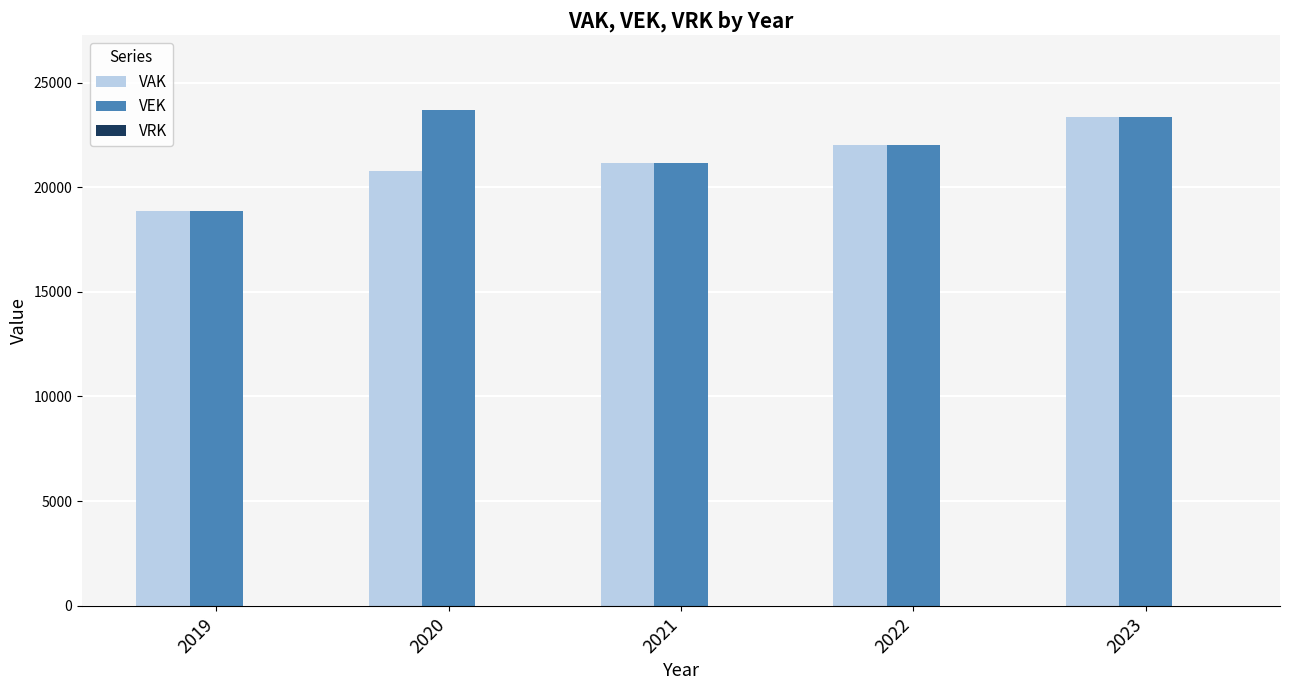

Read the VAK value at 2019, to the nearest 100.

18900